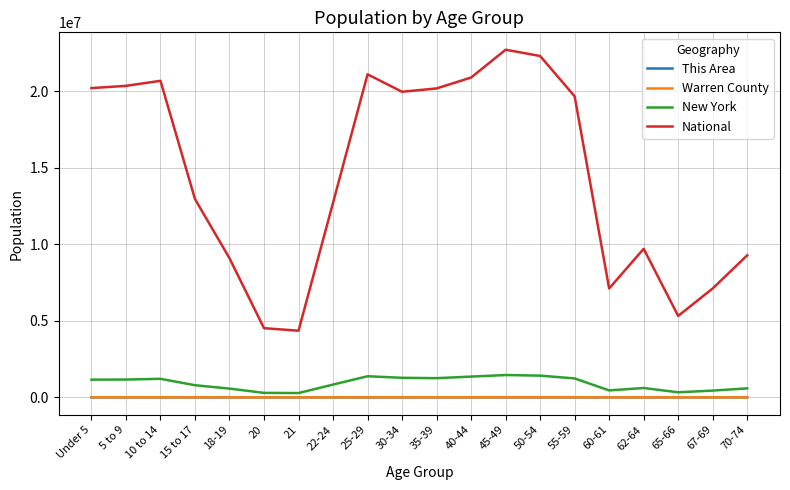

At how many categories does at least one series exceed 8429201?

15